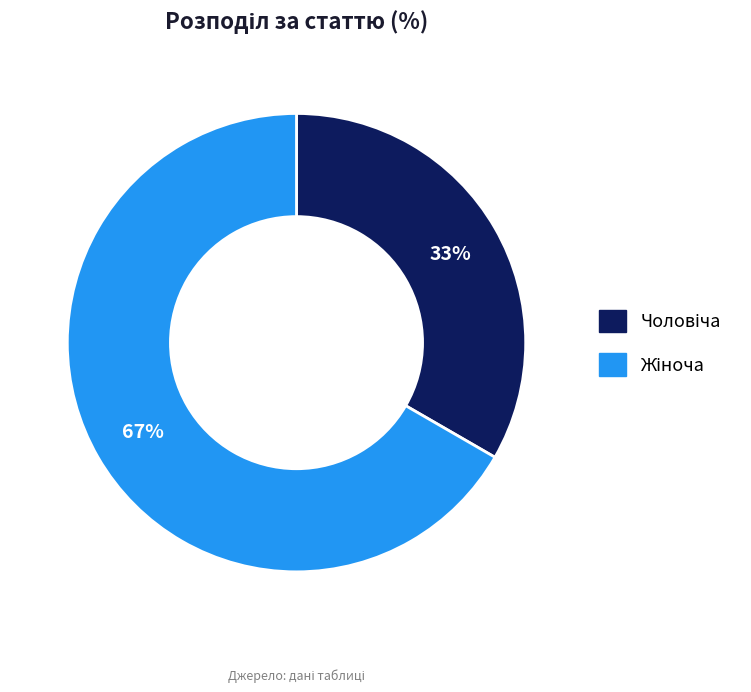

Is there any slice that represents more than half of the pie?

Yes